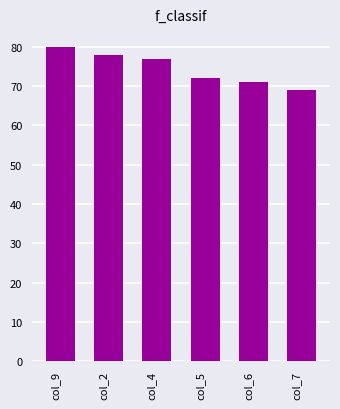

Reading left to right, what are all the values shown in this chart?

col_9=80	col_2=78	col_4=77	col_5=72	col_6=71	col_7=69